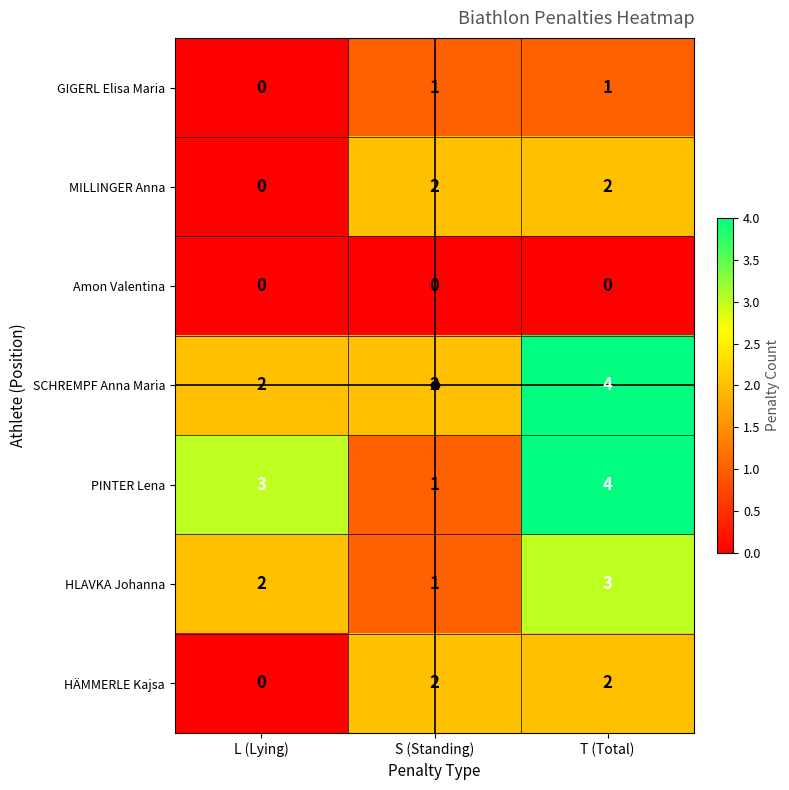

The value of PINTER Lena at L (Lying) is 3. True or false?

True